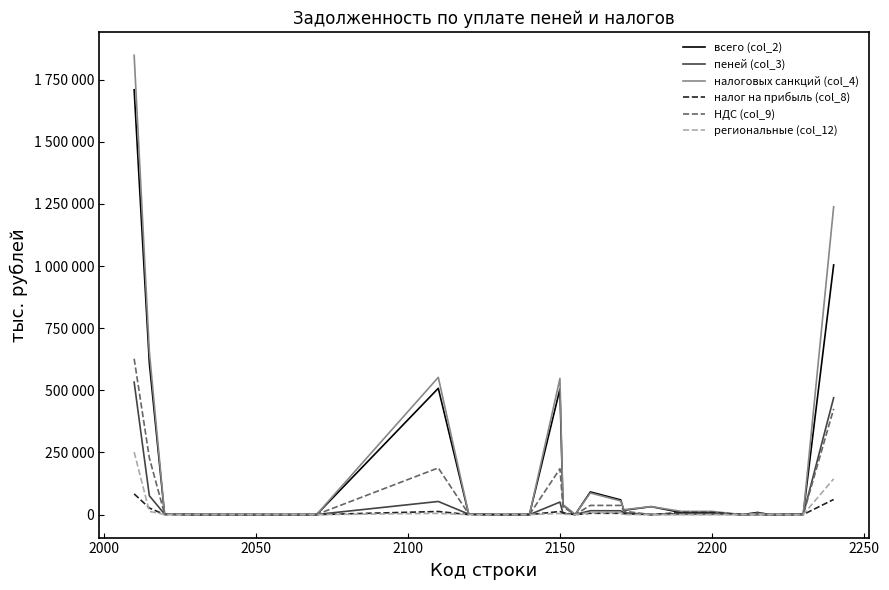

Does the chart display data point markers on the line(s)?

No